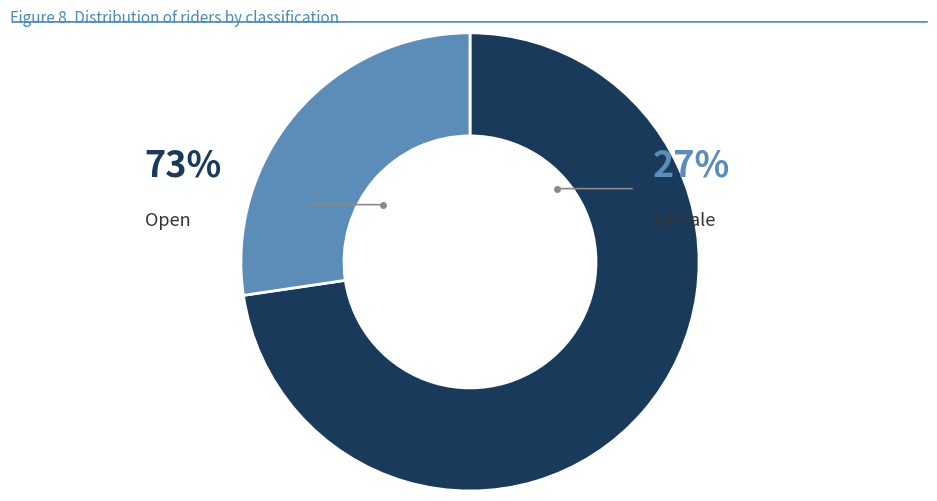

To the nearest percent, what portion does Open represent?

73%